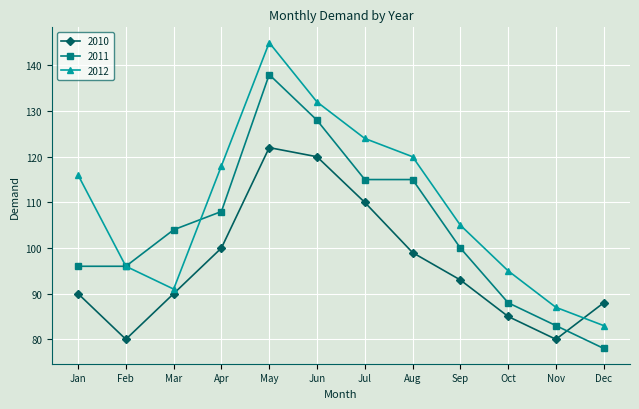

At Jun, list the series in order from smallest to largest.

2010, 2011, 2012